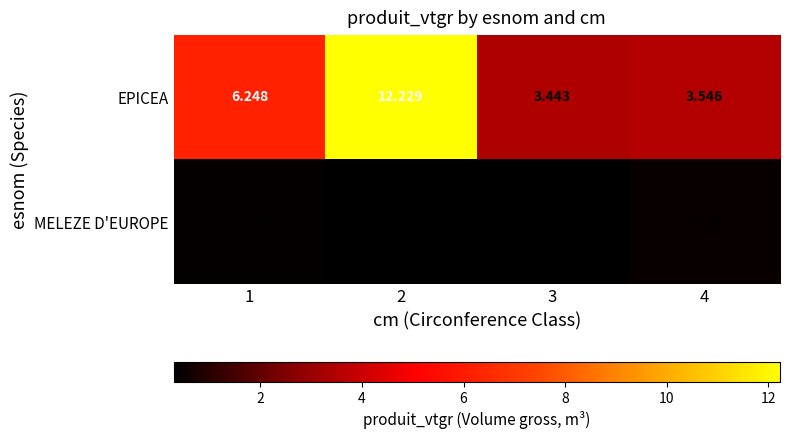

What is the spread (max minus min) of values at 2?

11.9